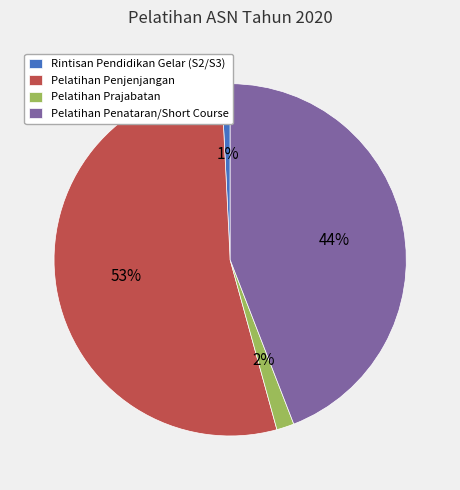

Is the sum of Rintisan Pendidikan Gelar (S2/S3) and Pelatihan Penjenjangan greater than half?

Yes